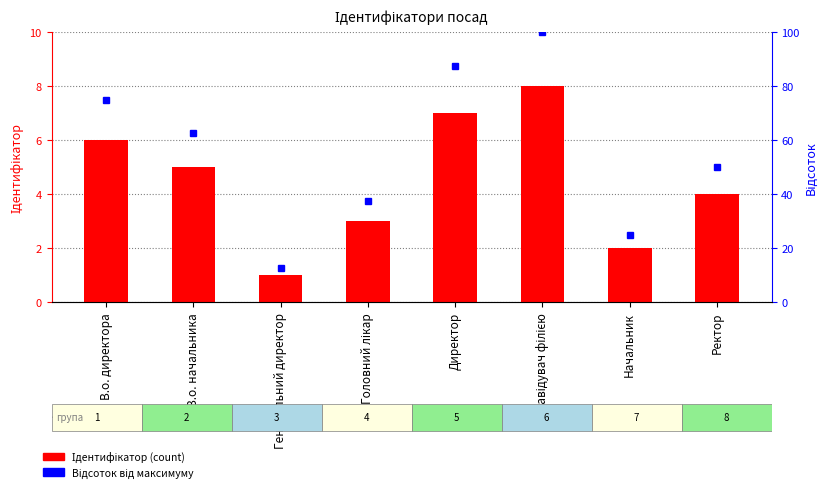

The Ідентифікатор series shows 8.0 at Завідувач філією. True or false?

True